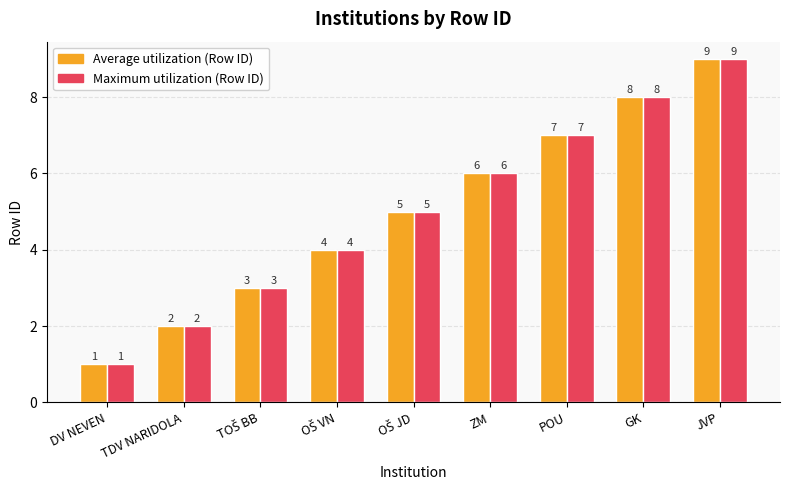

Which category has the lowest value in the Maximum utilization (Row ID) series?

DV NEVEN